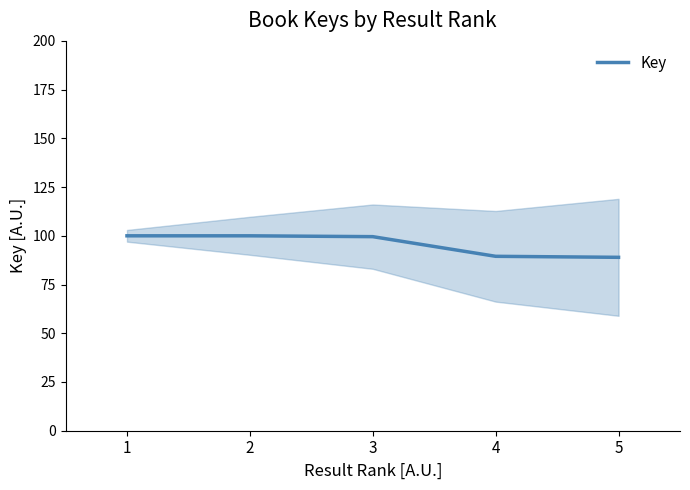

Reading left to right, transcribe all the data shown in this chart.

100.0	100.0	99.6	89.5	89.0